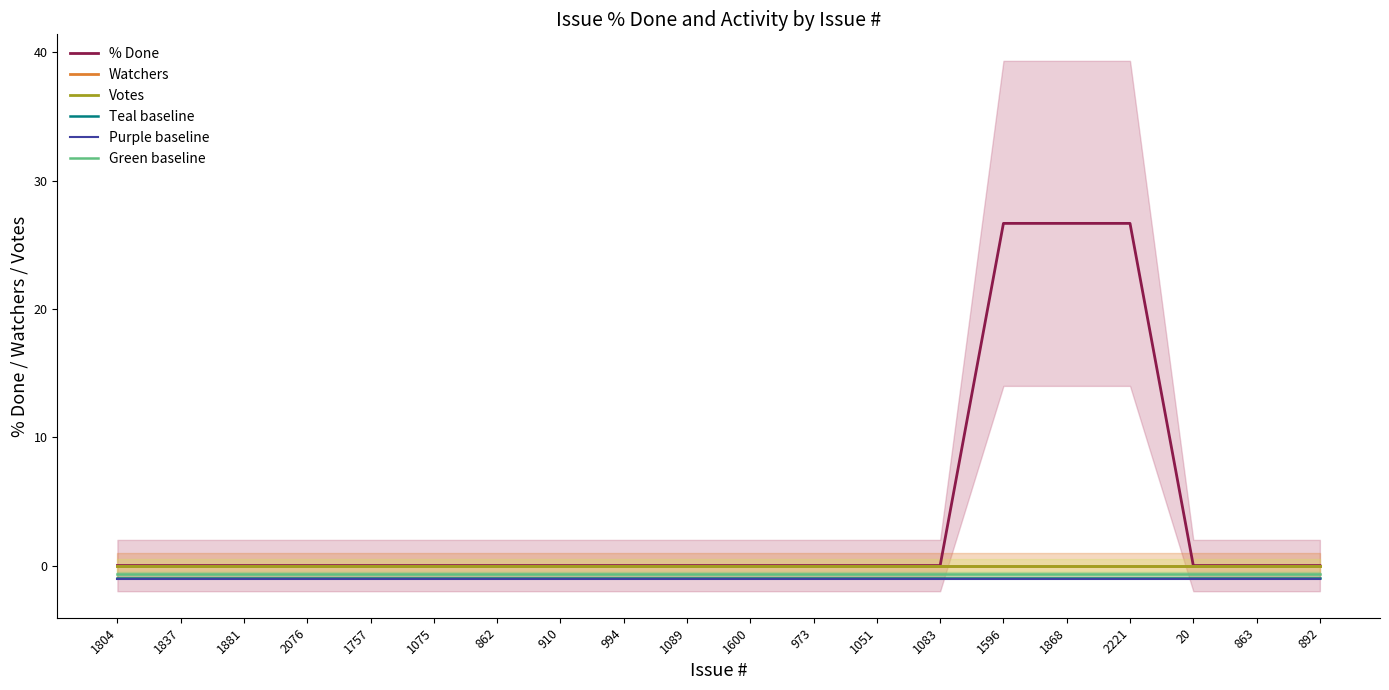

Which series has the largest total across all categories?

% Done